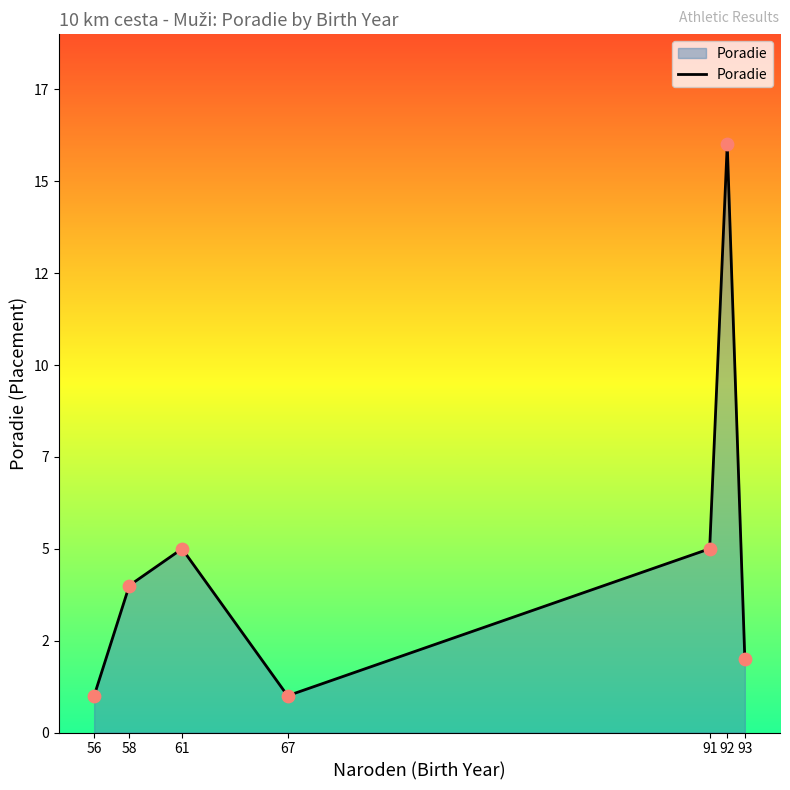

Is this an area chart (filled region under the line)?

Yes